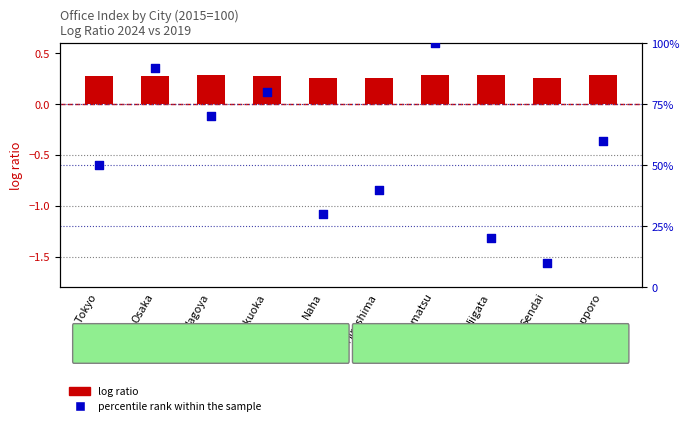

At how many categories does at least one series exceed 23?

8